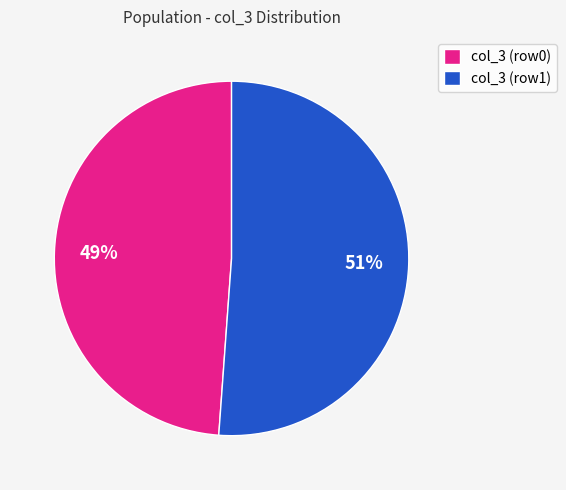

What is the largest slice in the pie chart?

col_3 (row1)